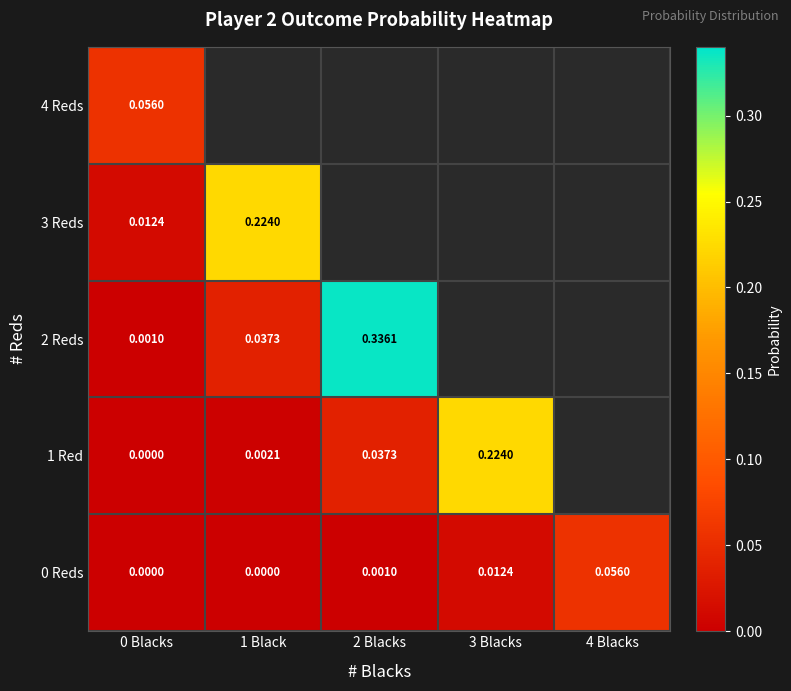

Is the value of 3 Reds at 1 Black greater than the value of 2 Reds at 3 Blacks?

No